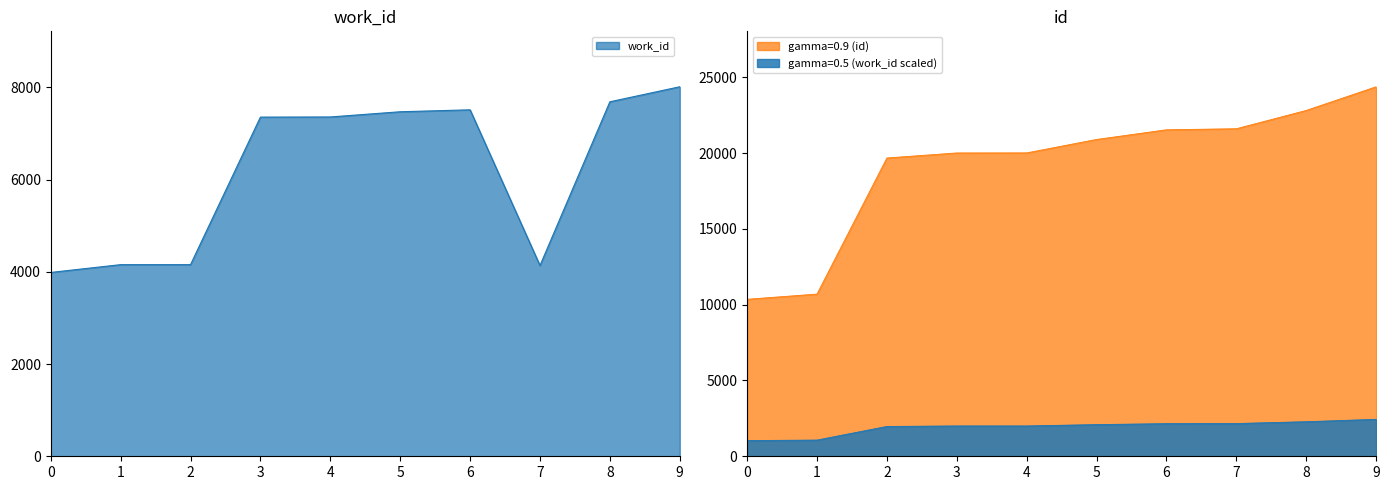

True or false: id and work_id intersect in this chart.

False